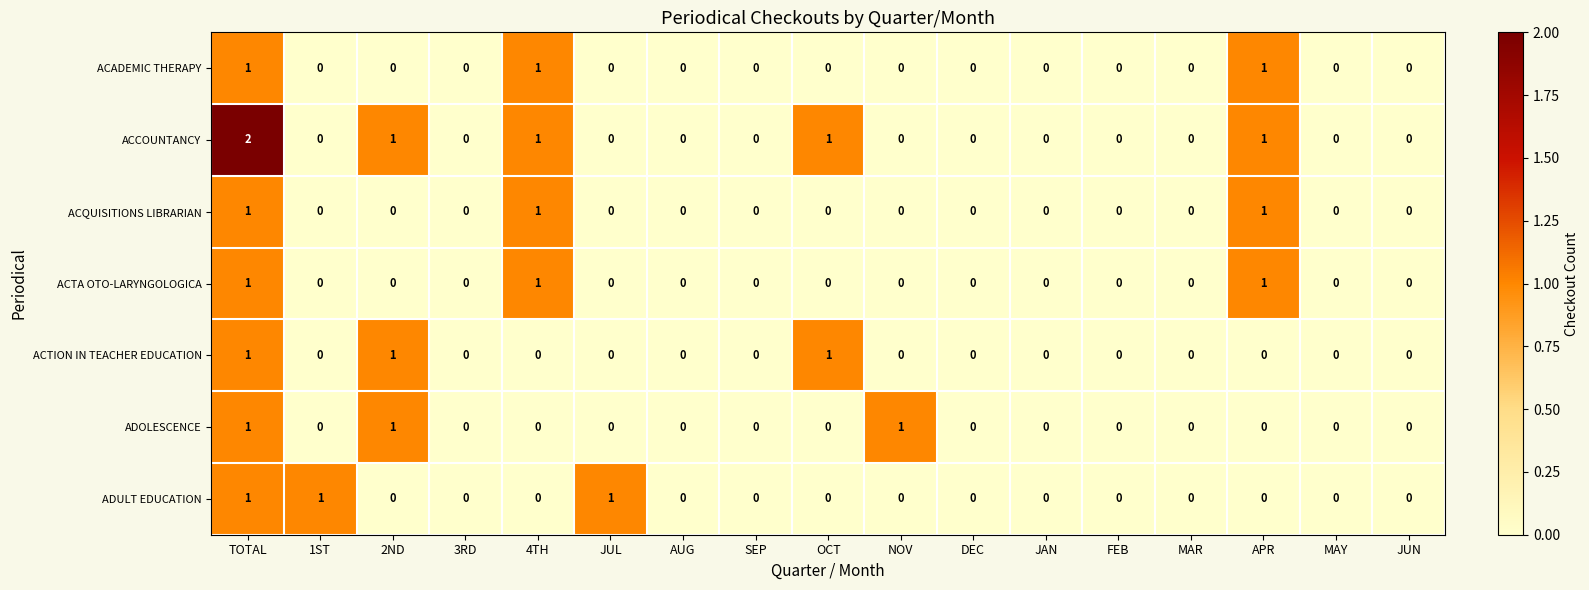

The ACCOUNTANCY series shows 0 at DEC. True or false?

True